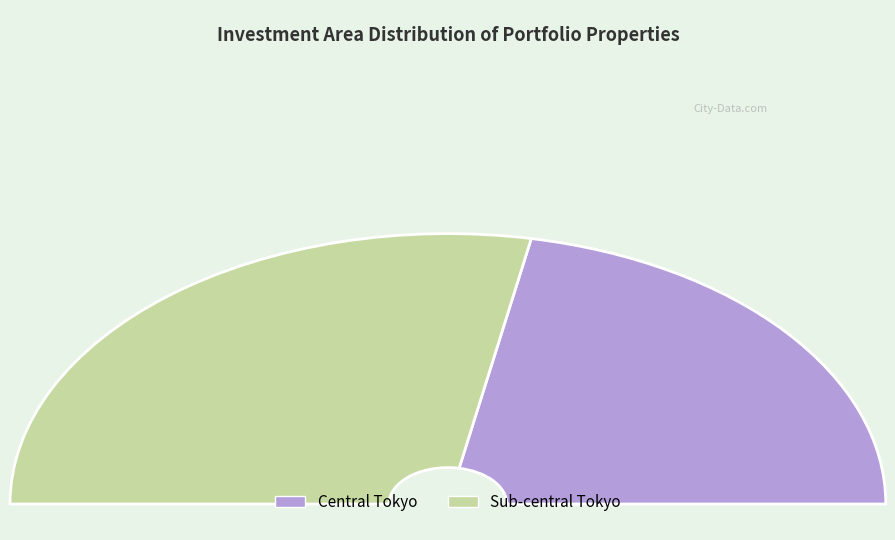

Count the number of slices in the pie.

2